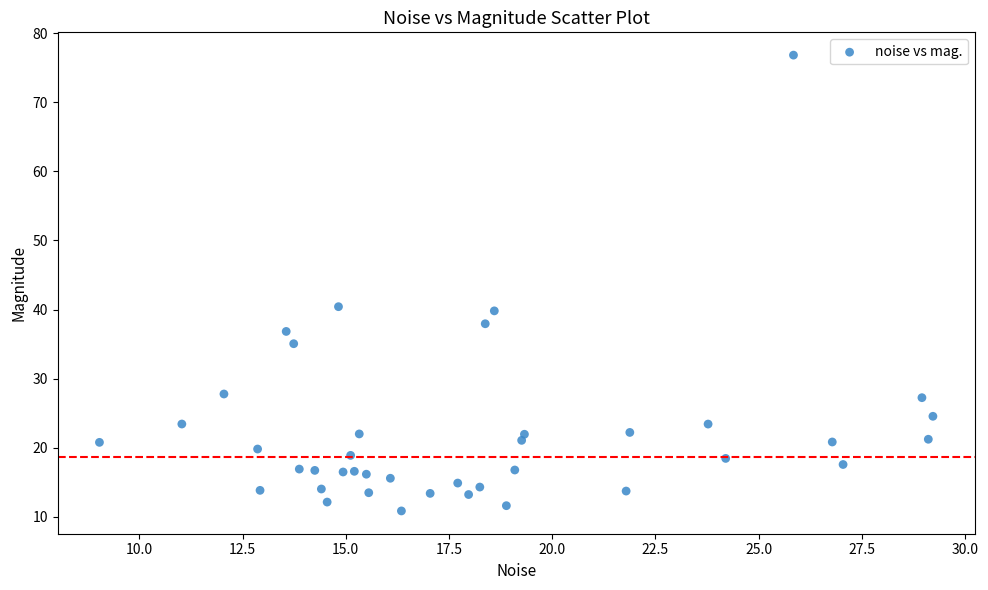

What is the range of X values (max minus min)?

20.2